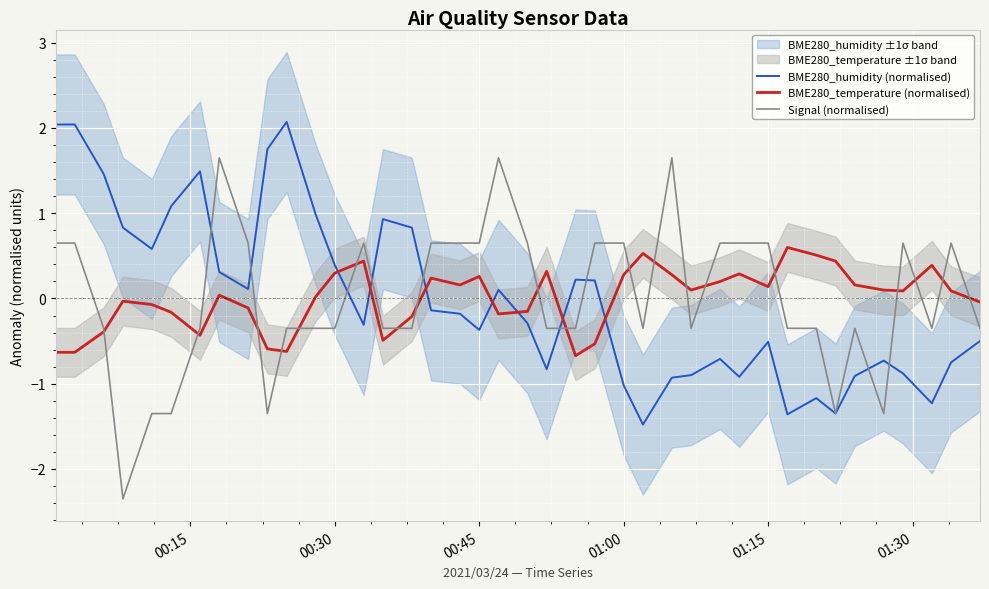

True or false: BME280_temperature (normalised) and Signal (normalised) cross at least once.

True